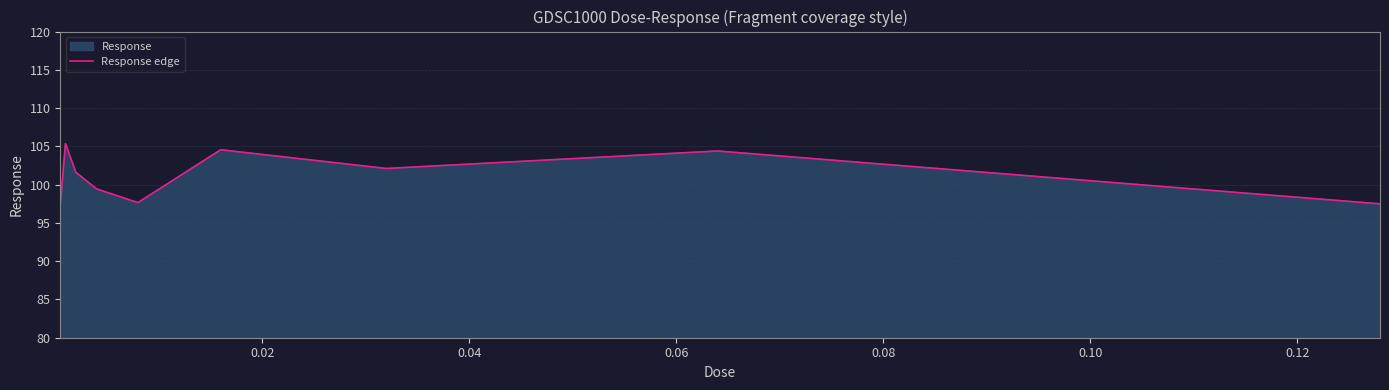

How many points are higher than both their immediate neighbors (excluding endpoints)?

3